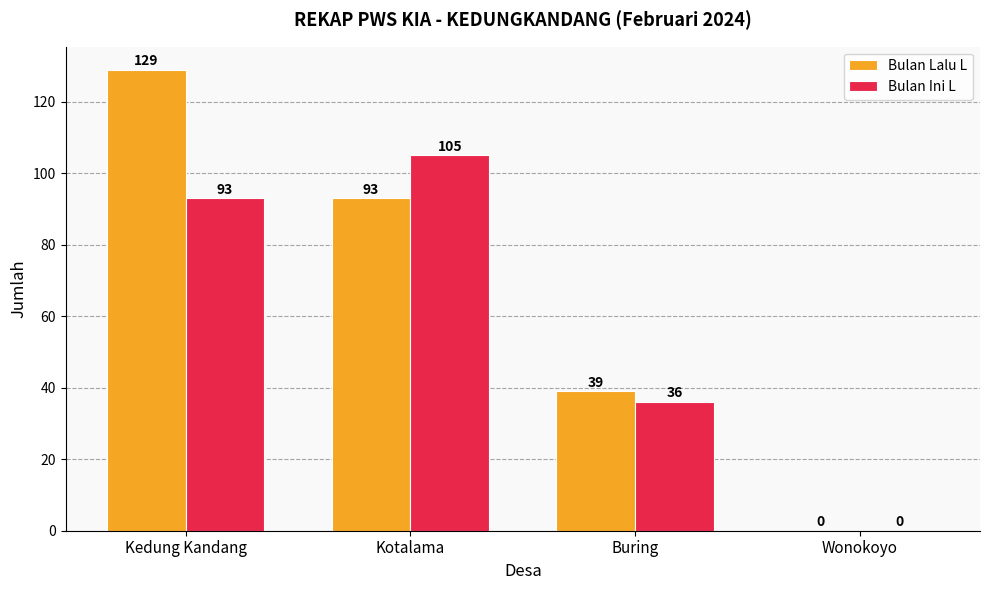

At which label is Bulan Ini L closest to 52?

Buring